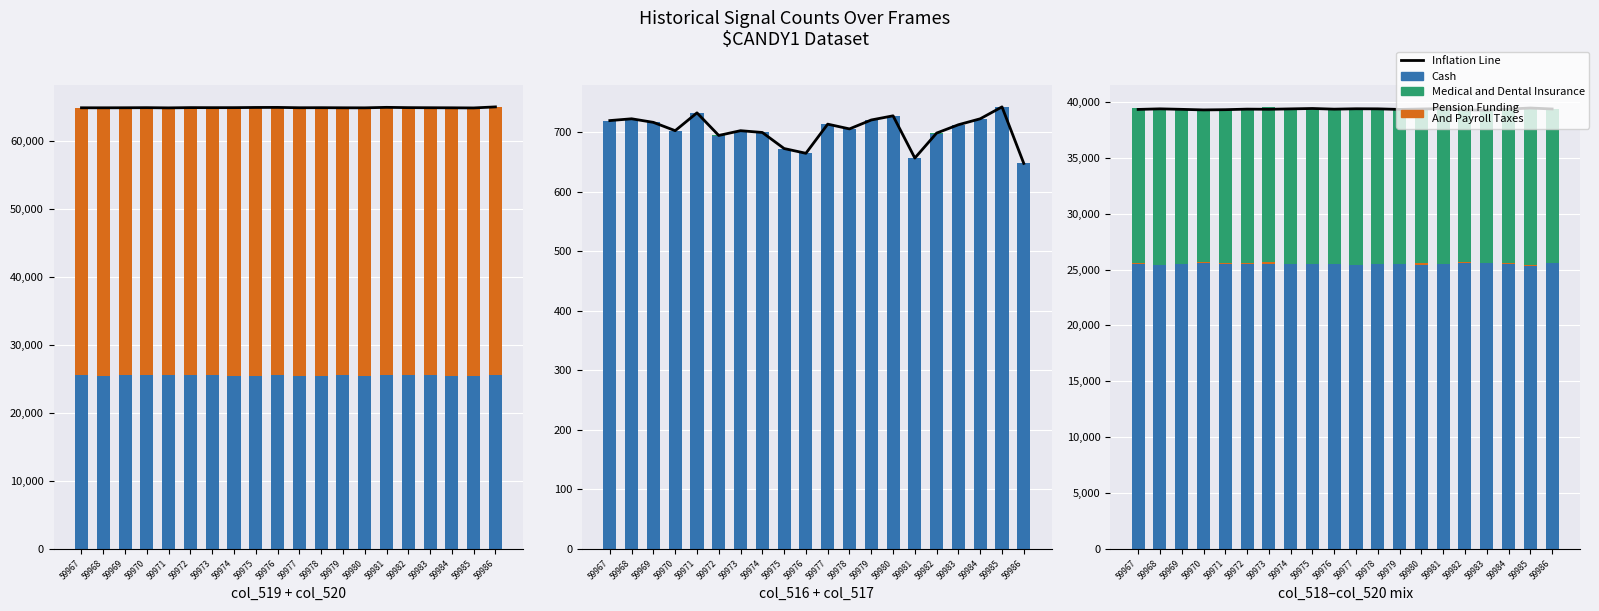

Reading left to right, what are all the values shown in this chart?

col_516: 59967=720	59968=723	59969=717	59970=703	59971=733	59972=695	59973=703	59974=700	59975=673	59976=665	59977=714	59978=706	59979=721	59980=728	59981=657	59982=699	59983=713	59984=723	59985=743	59986=648
col_517: 59967=719	59968=723	59969=717	59970=702	59971=732	59972=694	59973=701	59974=700	59975=673	59976=665	59977=714	59978=706	59979=721	59980=727	59981=657	59982=698	59983=713	59984=722	59985=742	59986=648
col_518: 59967=1	59968=0	59969=0	59970=1	59971=1	59972=1	59973=2	59974=0	59975=0	59976=0	59977=0	59978=0	59979=0	59980=1	59981=0	59982=1	59983=0	59984=1	59985=1	59986=0
col_519: 59967=25488	59968=25434	59969=25484	59970=25548	59971=25498	59972=25487	59973=25493	59974=25460	59975=25452	59976=25519	59977=25435	59978=25450	59979=25488	59980=25442	59981=25474	59982=25546	59983=25560	59984=25455	59985=25339	59986=25579
col_520: 59967=39327	59968=39378	59969=39334	59970=39284	59971=39304	59972=39353	59973=39339	59974=39375	59975=39410	59976=39351	59977=39386	59978=39379	59979=39326	59980=39365	59981=39404	59982=39290	59983=39262	59984=39357	59985=39453	59986=39366